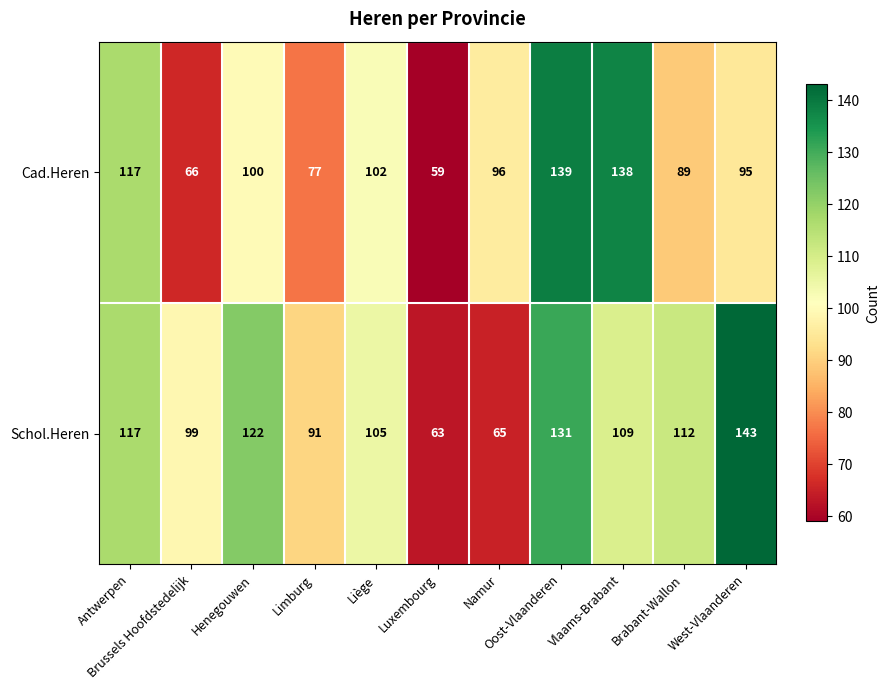

How many categories are shown in the chart?

11